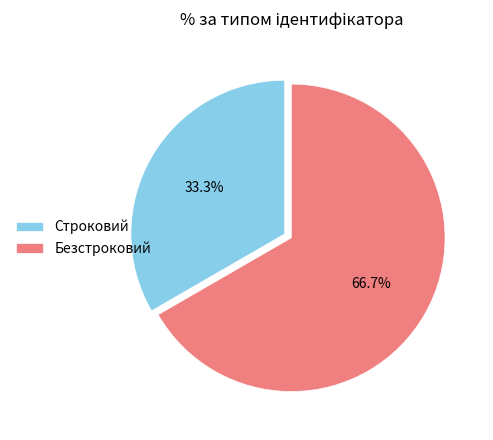

Which slice is the largest?

Безстроковий